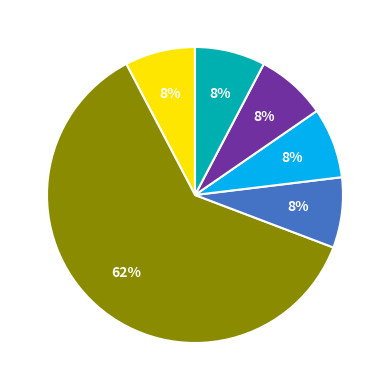

Is there any slice that represents more than half of the pie?

Yes